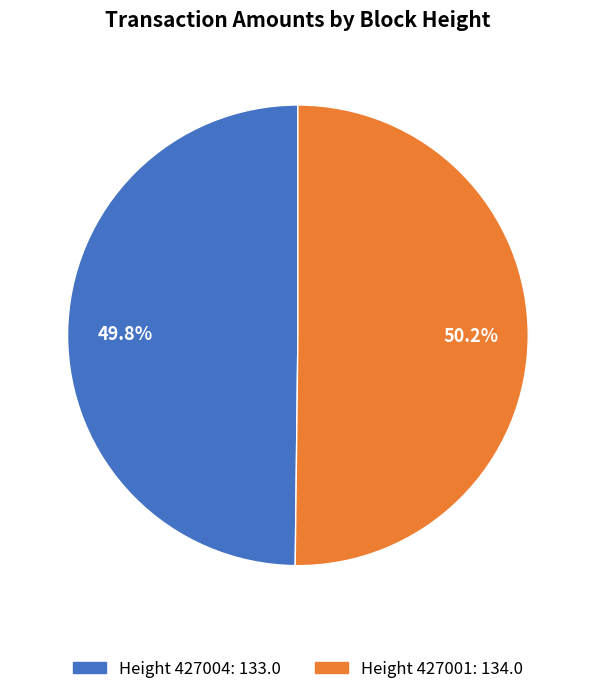

How many slices are in this pie chart?

2